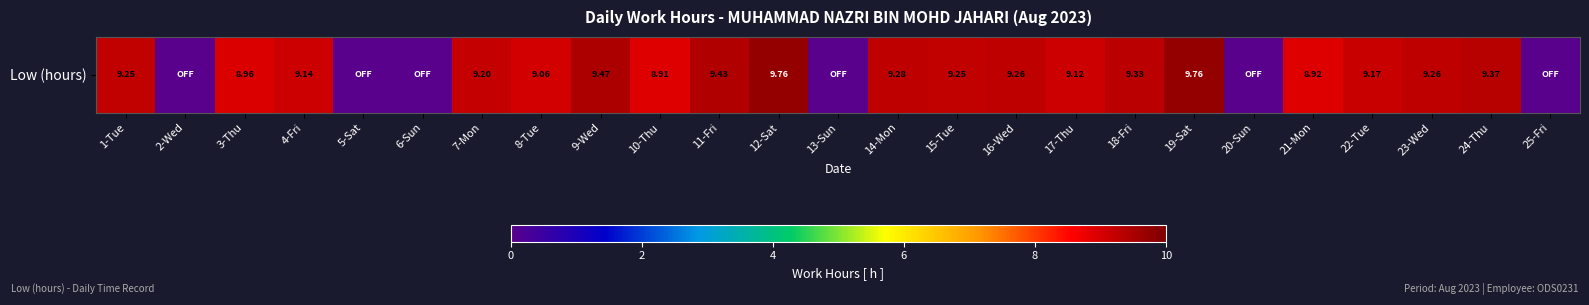

What is the sum of the values at 15-Tue and 12-Sat?

19.0